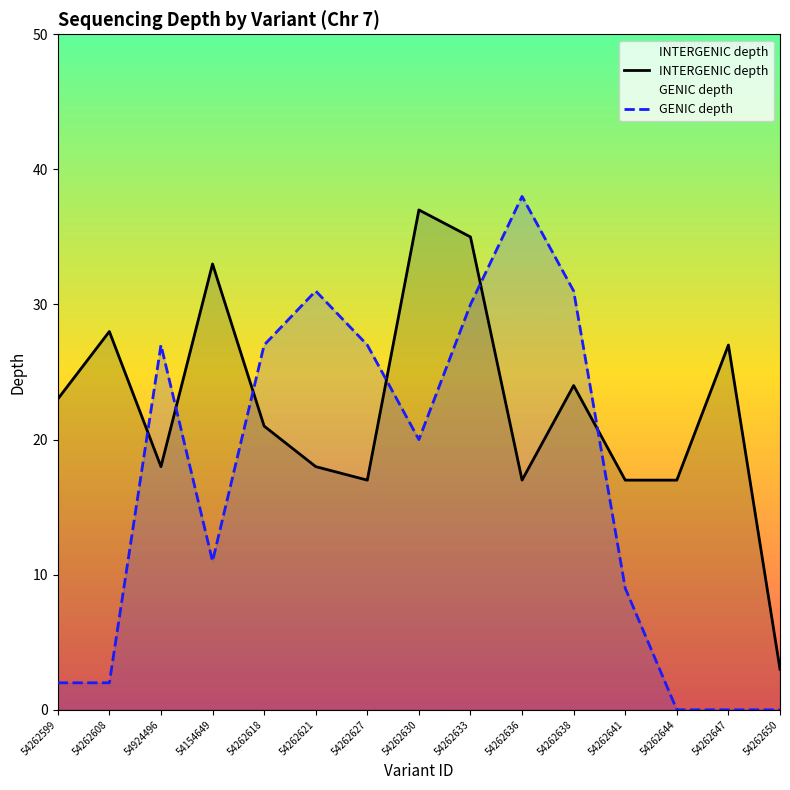

Rank the series at 54262618 from lowest to highest value.

INTERGENIC depth, GENIC depth